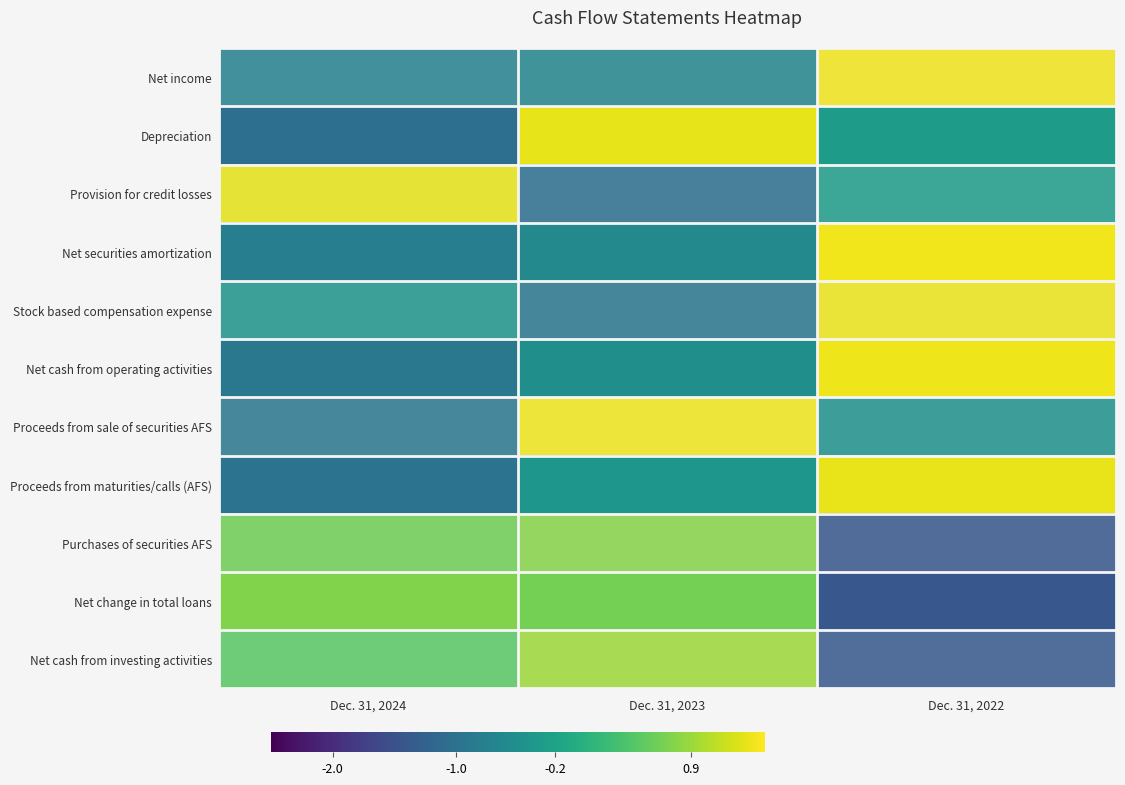

Reading left to right, list all the values displayed in this chart.

Net income: Dec. 31, 2024=-0.7	Dec. 31, 2023=-0.7	Dec. 31, 2022=1.4
Depreciation: Dec. 31, 2024=-1.0	Dec. 31, 2023=1.4	Dec. 31, 2022=-0.3
Provision for credit losses: Dec. 31, 2024=1.3	Dec. 31, 2023=-1.1	Dec. 31, 2022=-0.3
Net securities amortization: Dec. 31, 2024=-0.8	Dec. 31, 2023=-0.6	Dec. 31, 2022=1.4
Stock based compensation expense: Dec. 31, 2024=-0.4	Dec. 31, 2023=-1.0	Dec. 31, 2022=1.4
Net cash from operating activities: Dec. 31, 2024=-0.9	Dec. 31, 2023=-0.5	Dec. 31, 2022=1.4
Proceeds from sale of securities AFS: Dec. 31, 2024=-0.9	Dec. 31, 2023=1.4	Dec. 31, 2022=-0.5
Proceeds from maturities/calls (AFS): Dec. 31, 2024=-1.0	Dec. 31, 2023=-0.4	Dec. 31, 2022=1.4
Purchases of securities AFS: Dec. 31, 2024=0.6	Dec. 31, 2023=0.8	Dec. 31, 2022=-1.4
Net change in total loans: Dec. 31, 2024=0.7	Dec. 31, 2023=0.7	Dec. 31, 2022=-1.4
Net cash from investing activities: Dec. 31, 2024=0.5	Dec. 31, 2023=0.9	Dec. 31, 2022=-1.4